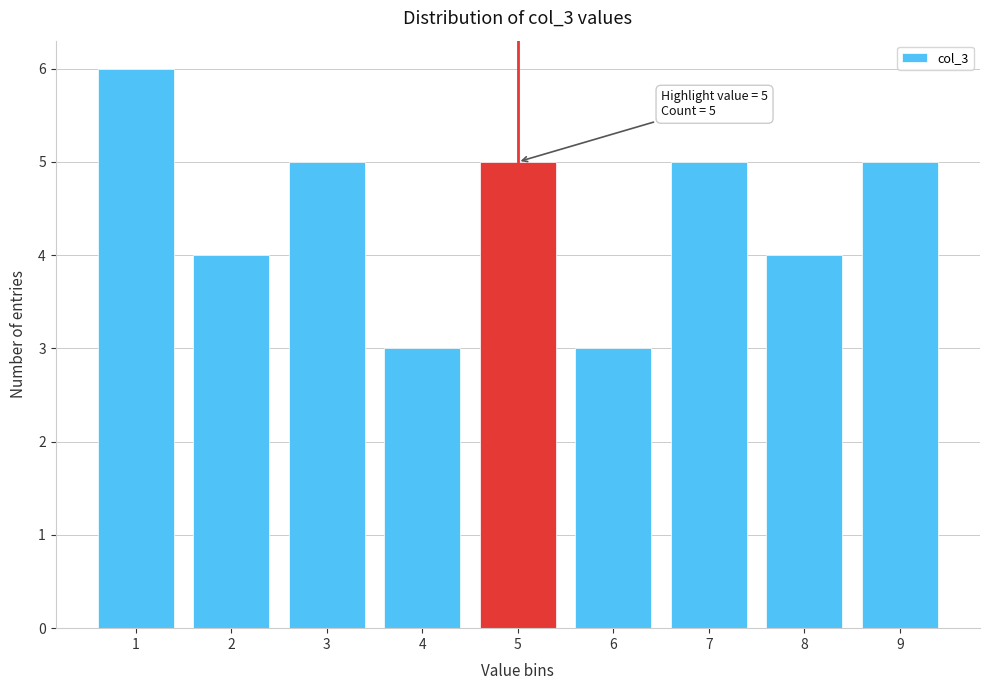

Over which range of the x-axis is the bar tallest?

0.5 to 1.5